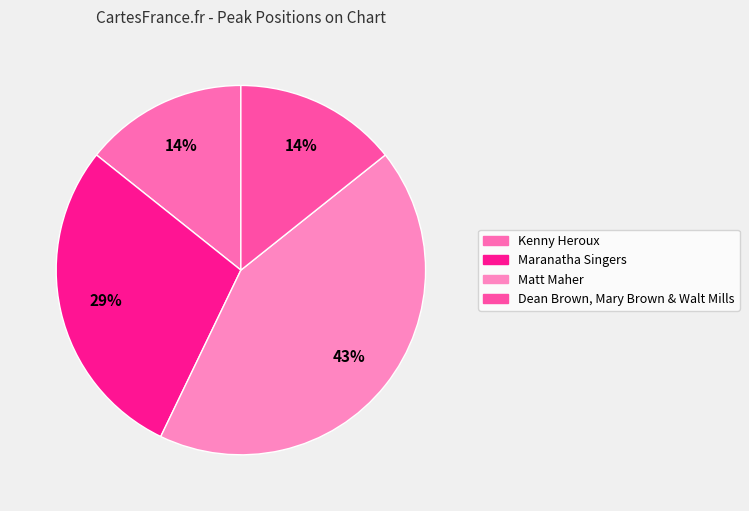

Between Maranatha Singers and Dean Brown, Mary Brown & Walt Mills, which is larger?

Maranatha Singers